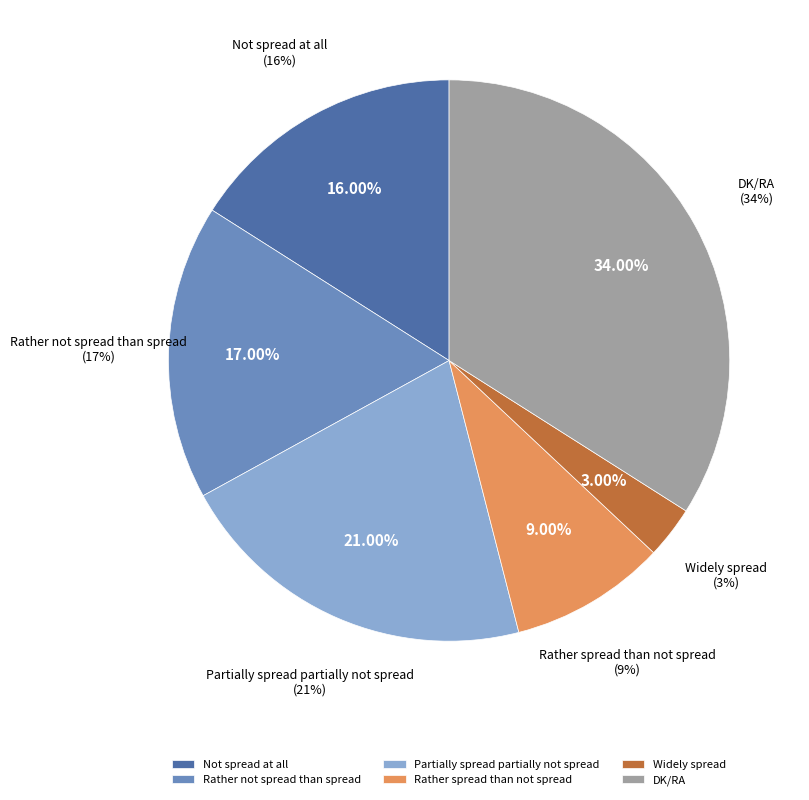

To the nearest percent, what percentage of the pie is Rather spread than not spread?

9%